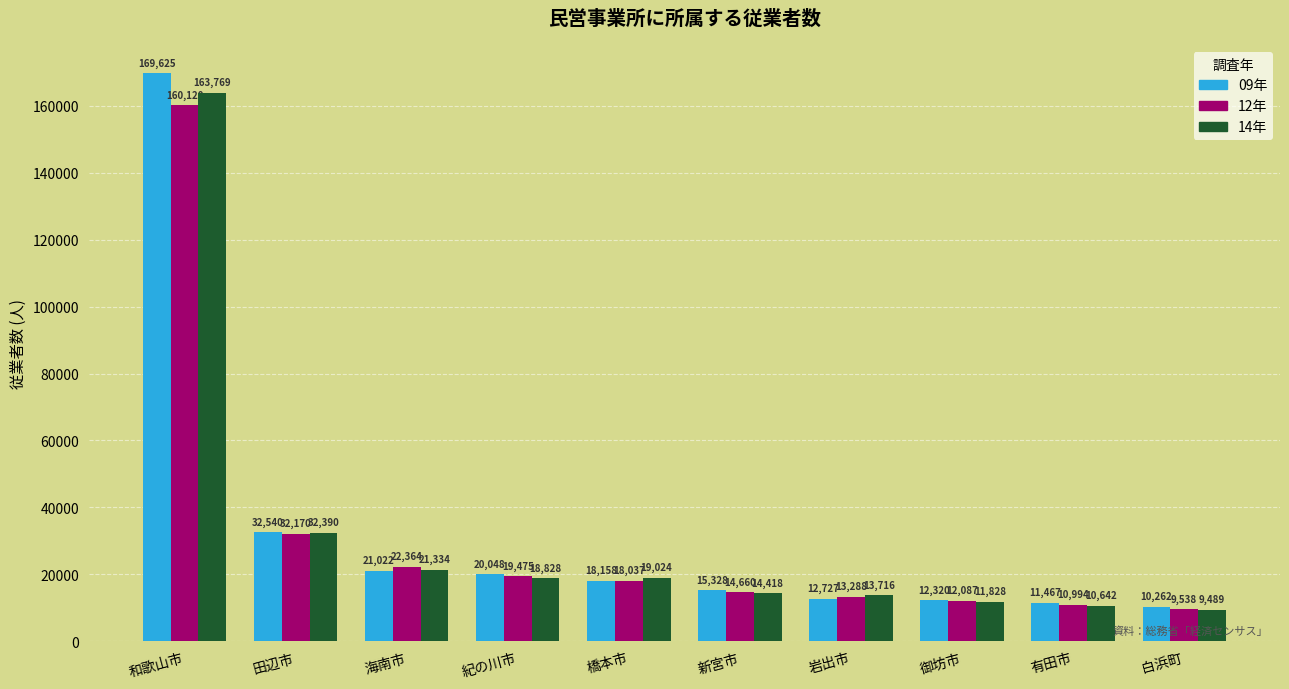

Where is 14年 nearest to the value 86629?

田辺市